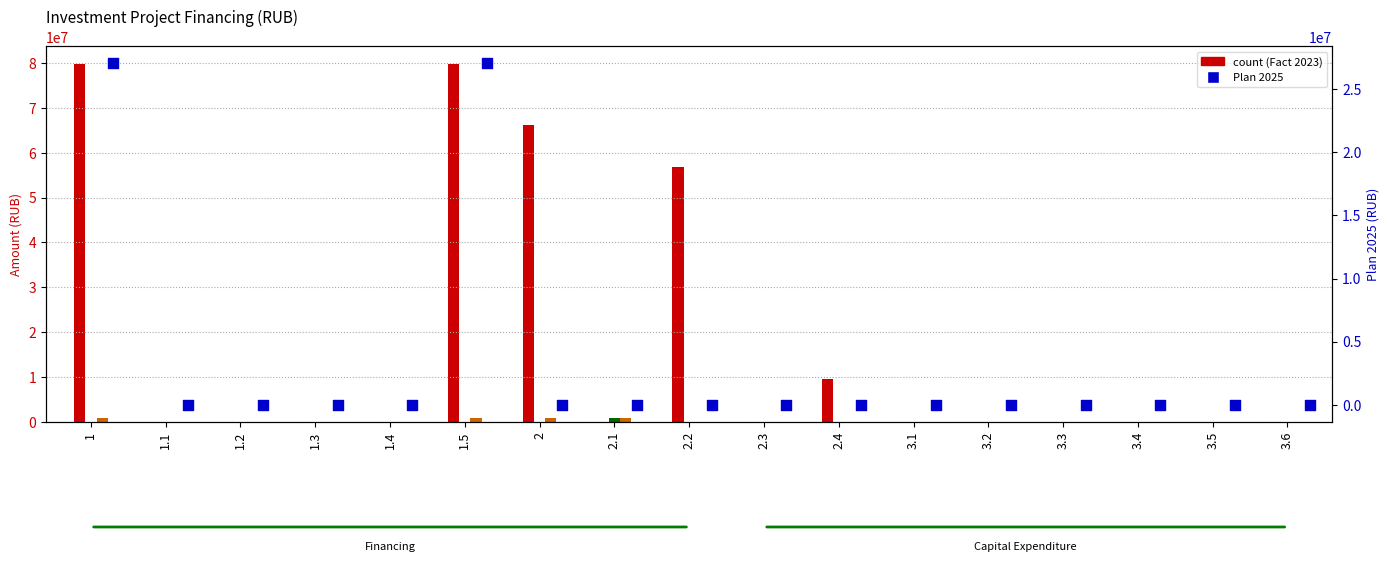

Which series has the largest total across all categories?

Fact 2023 (col_7)